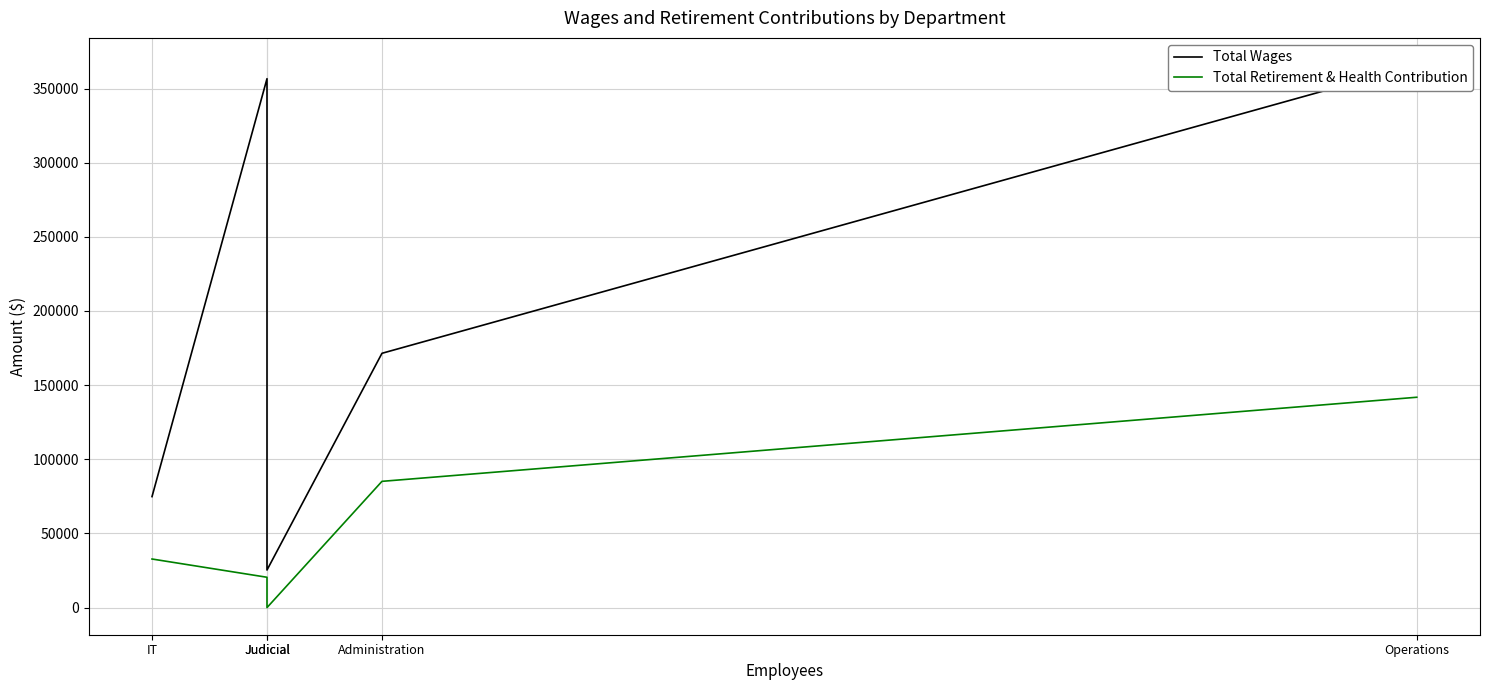

Reading left to right, list all the values displayed in this chart.

Total Wages: 74832	356636	25326	171468	365848
Total Retirement & Health Contribution: 32758	20449	0	85127	141831